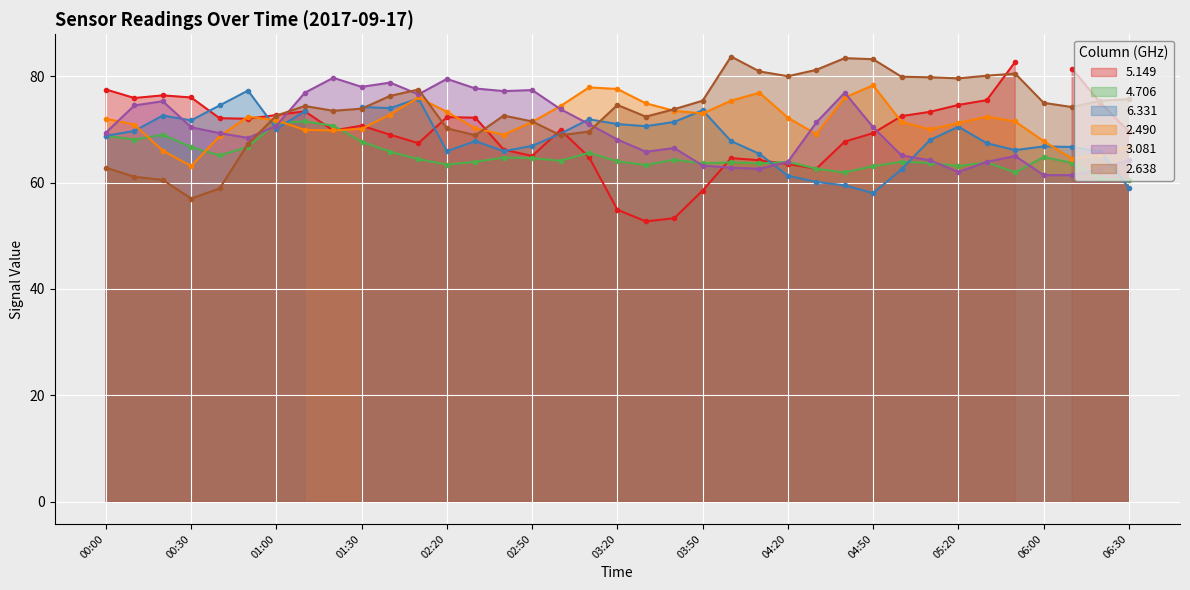

The value of 3.081 at 03:50 is 110.2. True or false?

False